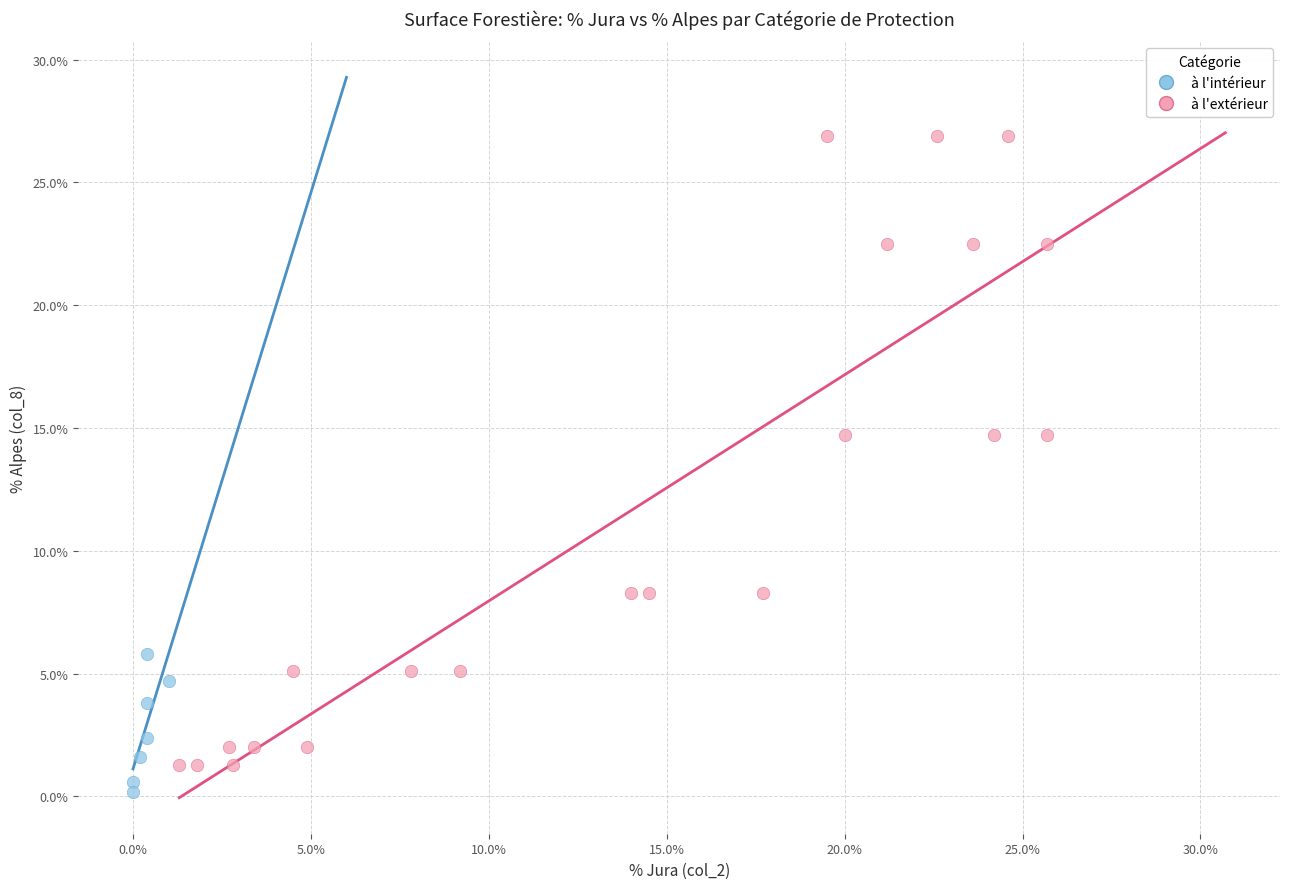

Which series reaches the maximum Y coordinate?

à l'extérieur